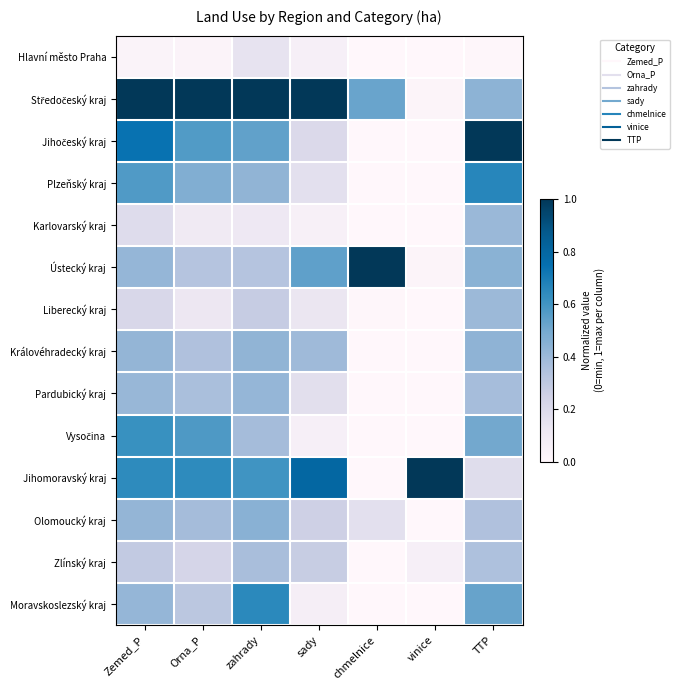

Which series has the widest spread of values?

Jihočeský kraj